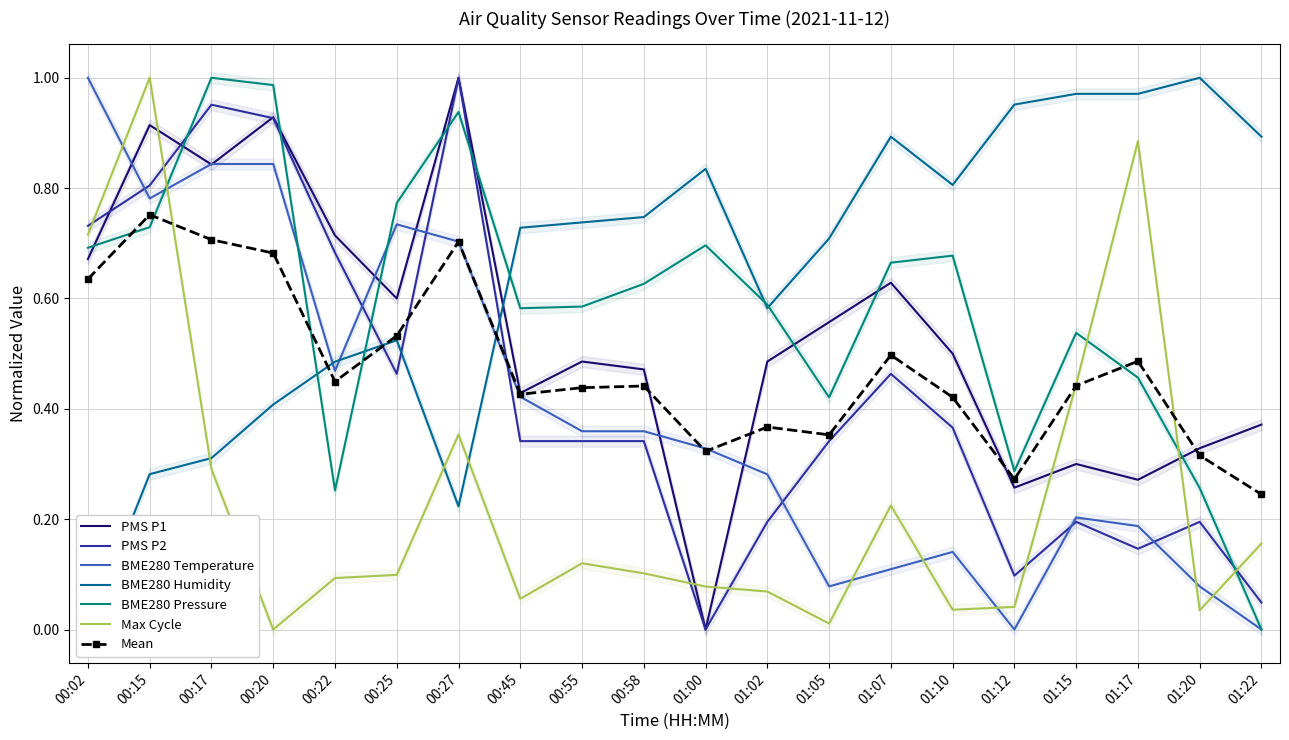

Where is the first local maximum for Max_cycle?

00:15